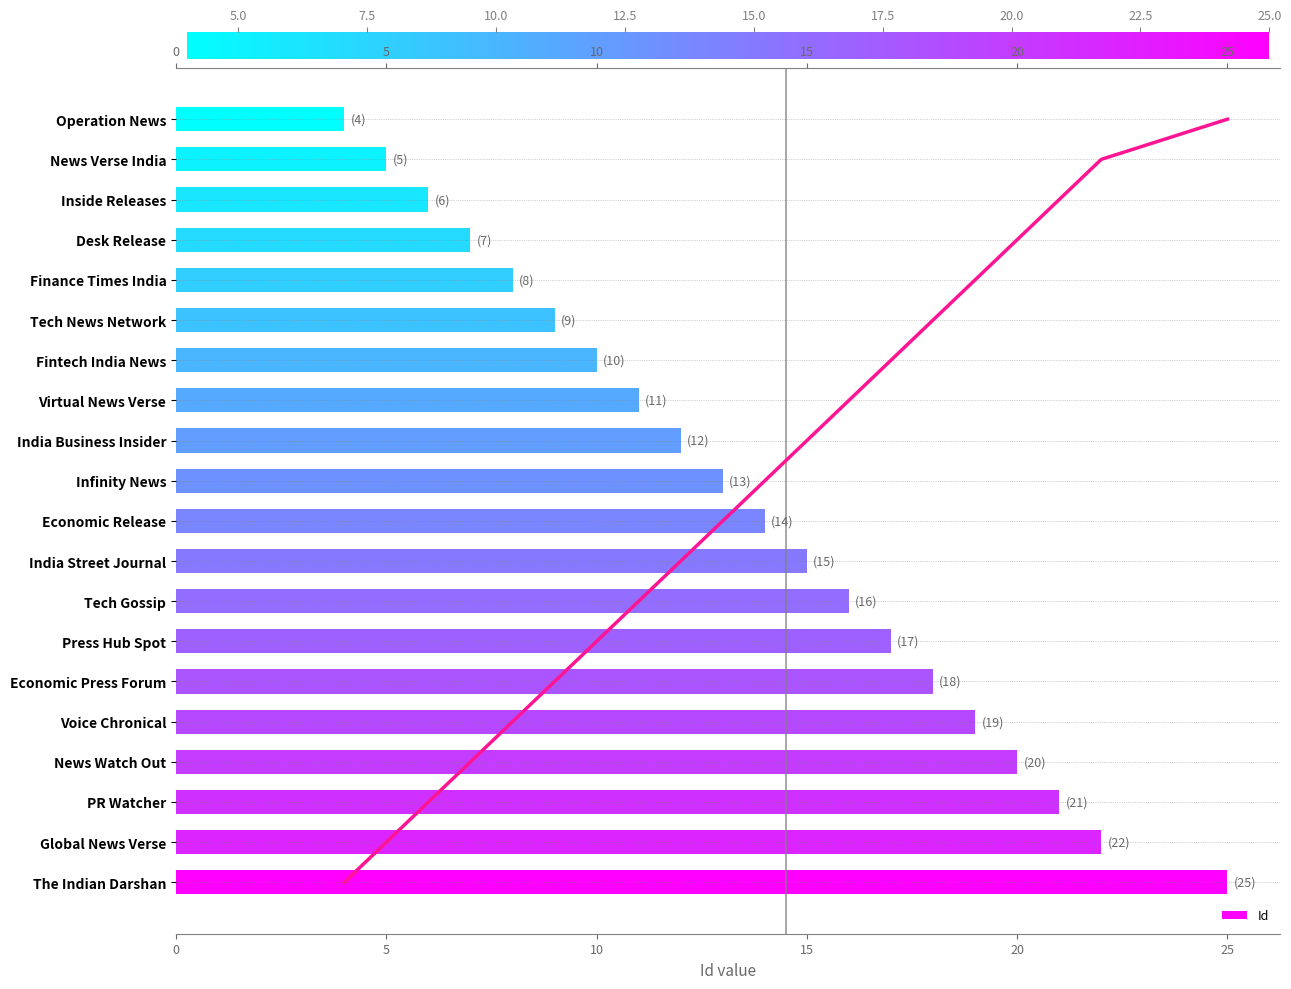

How many data points are above 14?

9